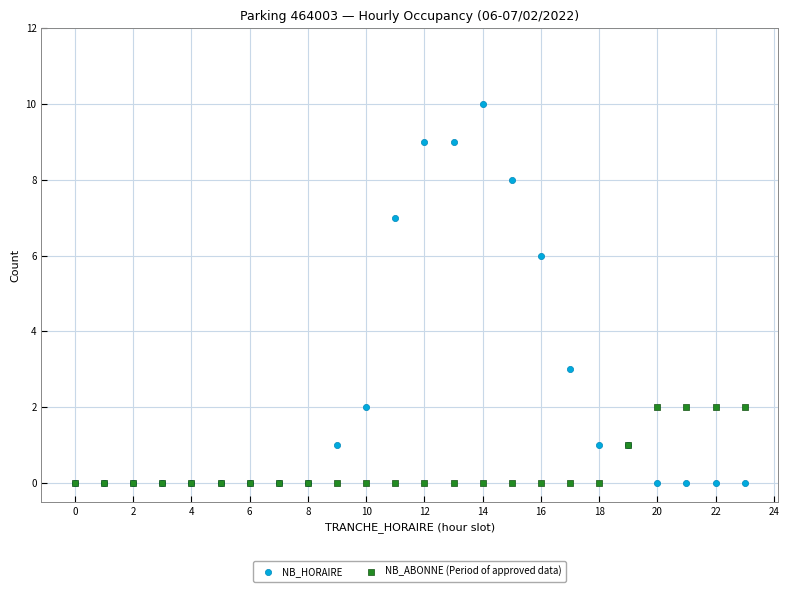

What are all the series names shown in the legend?

NB_HORAIRE, NB_ABONNE (Period of approved data)